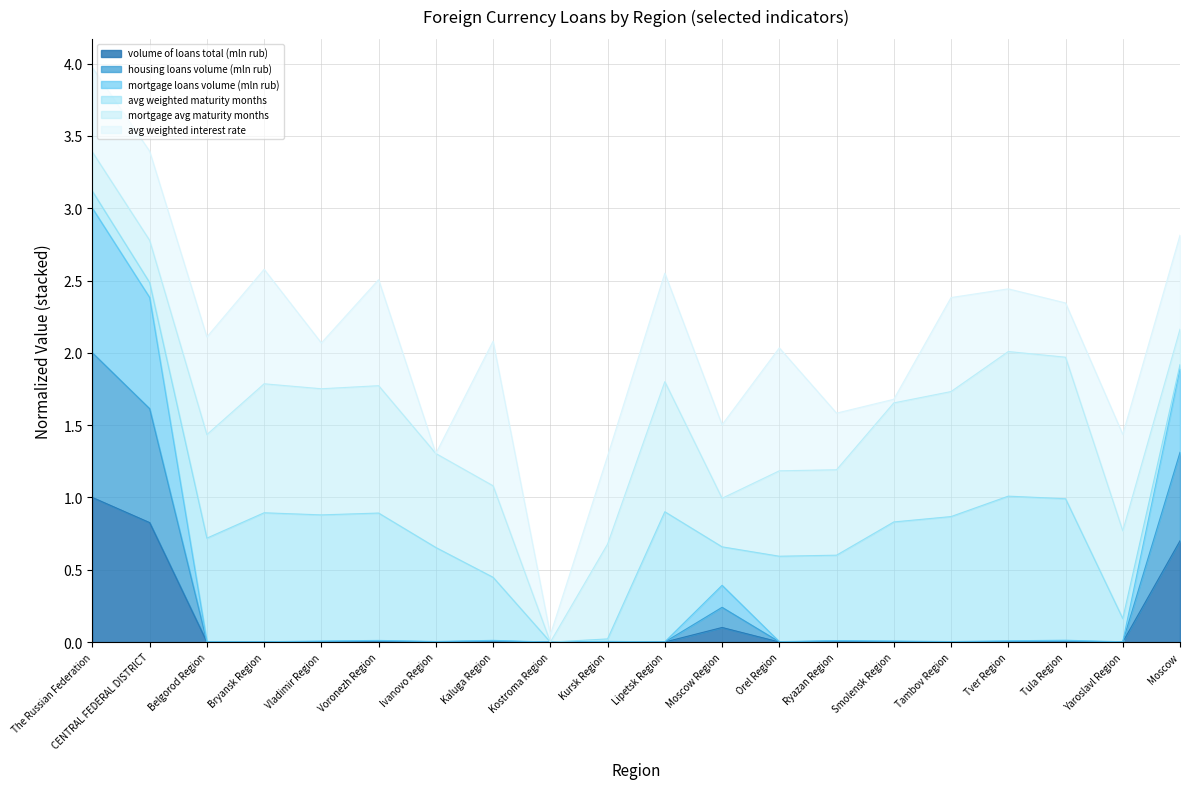

How many interior local valleys does the mortgage loans volume (mln rub) series have?

7